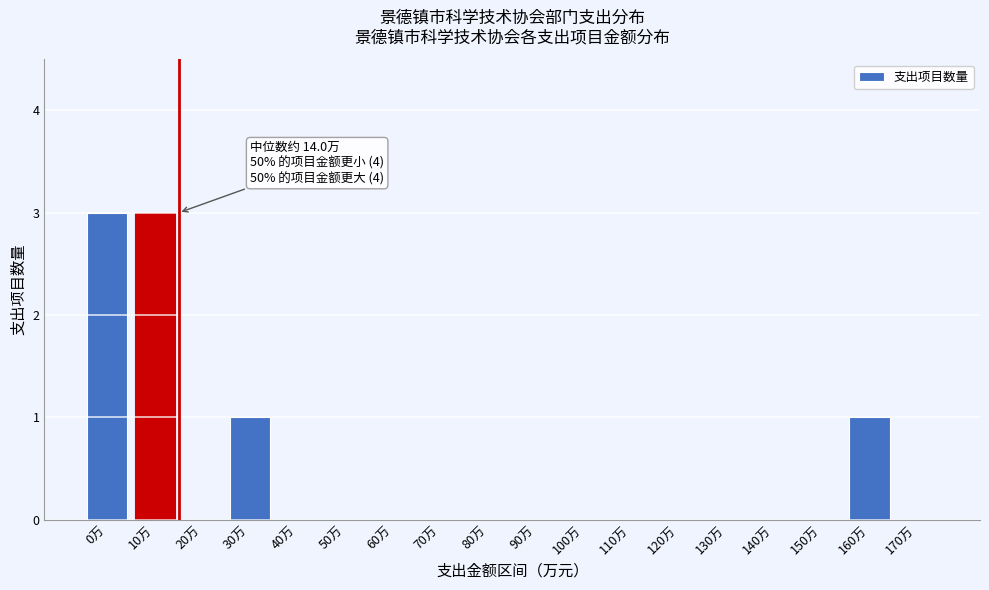

Reading right to left, list all the values displayed in this chart.

170万=0	160万=1	150万=0	140万=0	130万=0	120万=0	110万=0	100万=0	90万=0	80万=0	70万=0	60万=0	50万=0	40万=0	30万=1	20万=0	10万=3	0万=3